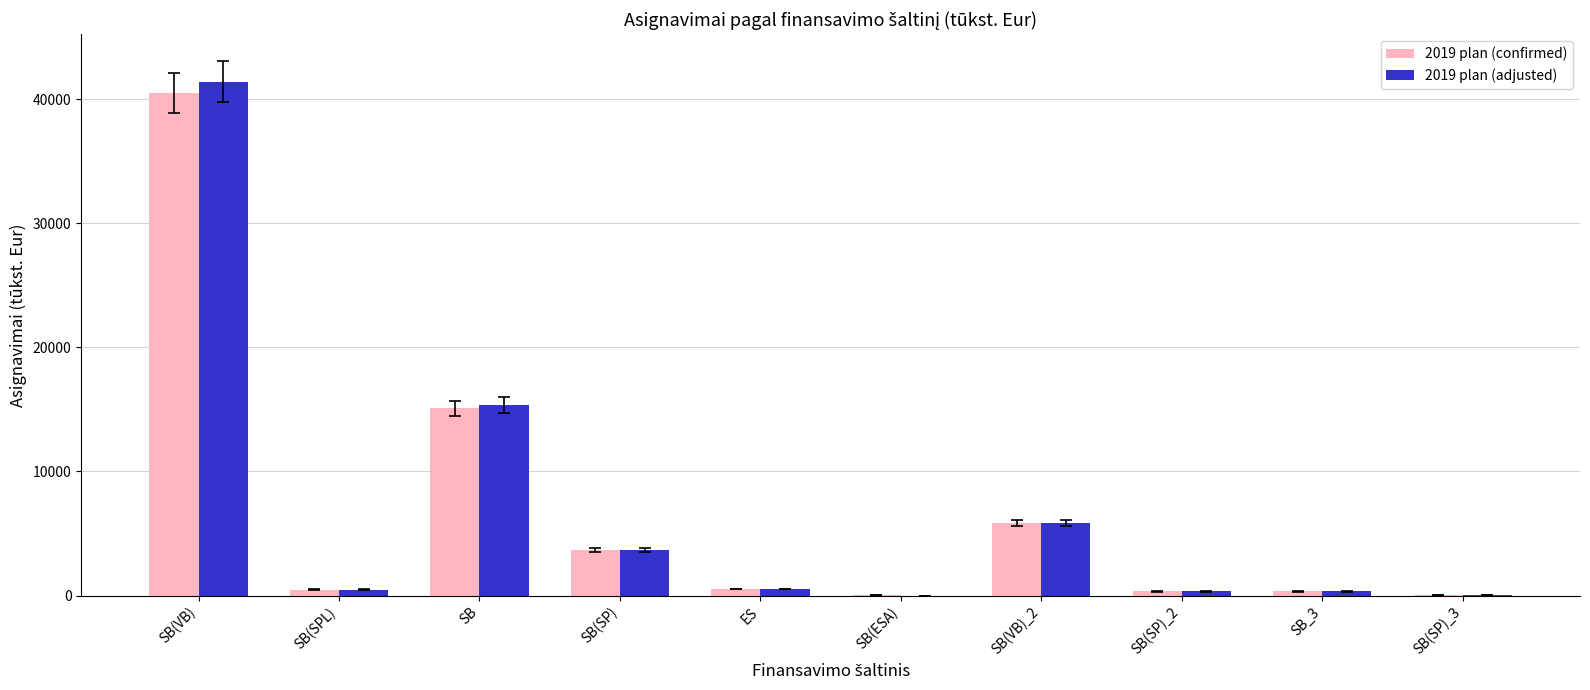

How many data points in 2019 plan (adjusted) are above 509?

5